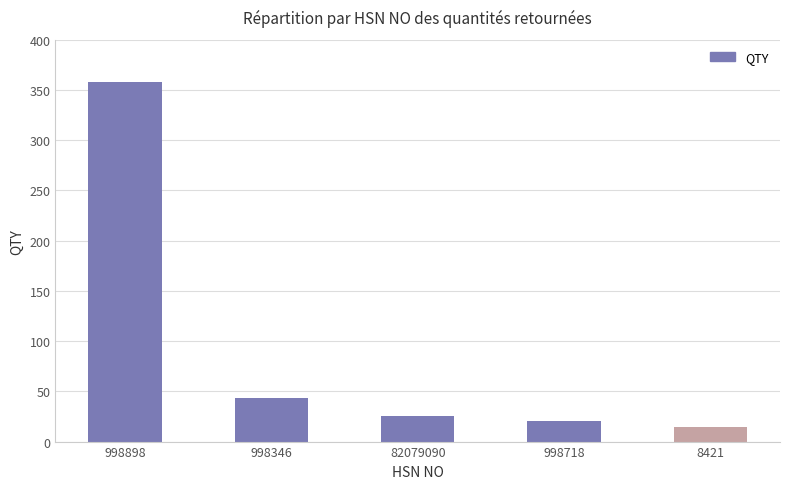

What is the difference between the values at 998346 and 998718?

23